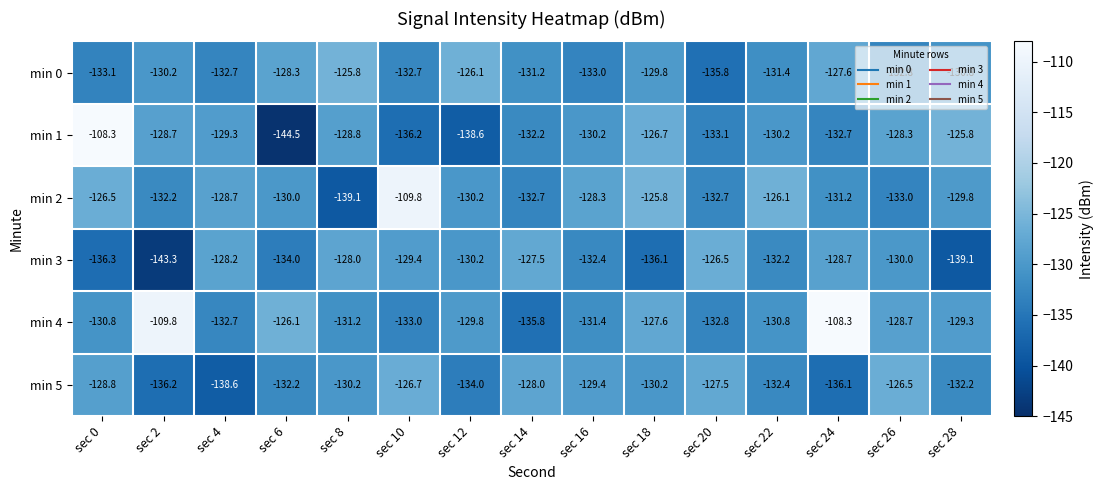

What value does the min 0 series have at sec 8?

-125.8